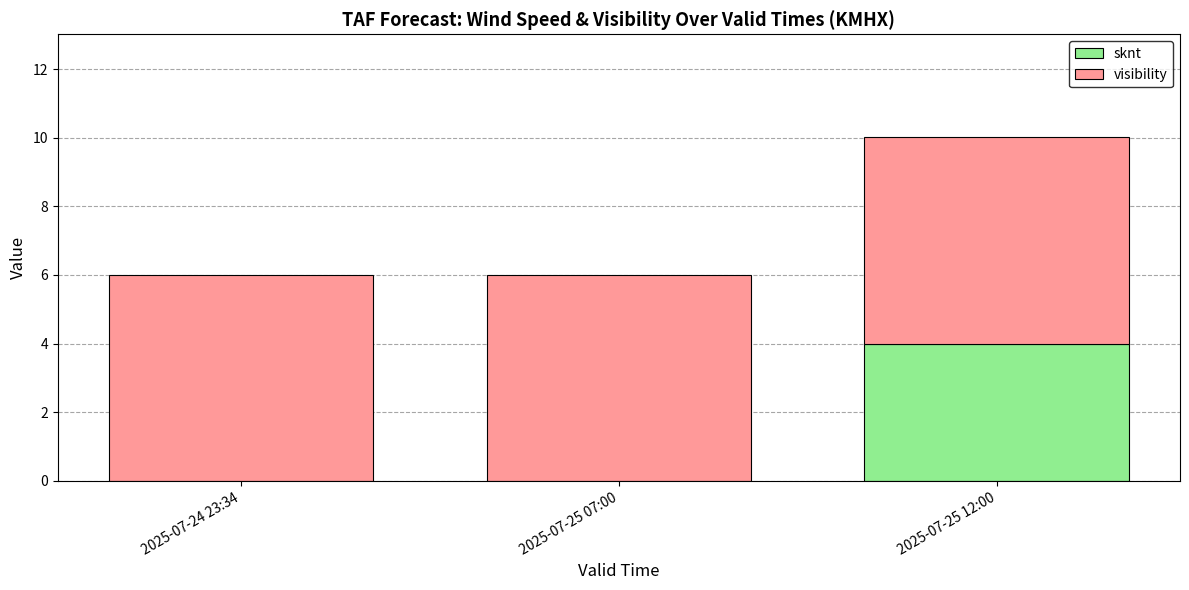

What is the approximate value of sknt at 2025-07-25 12:00?

4.0